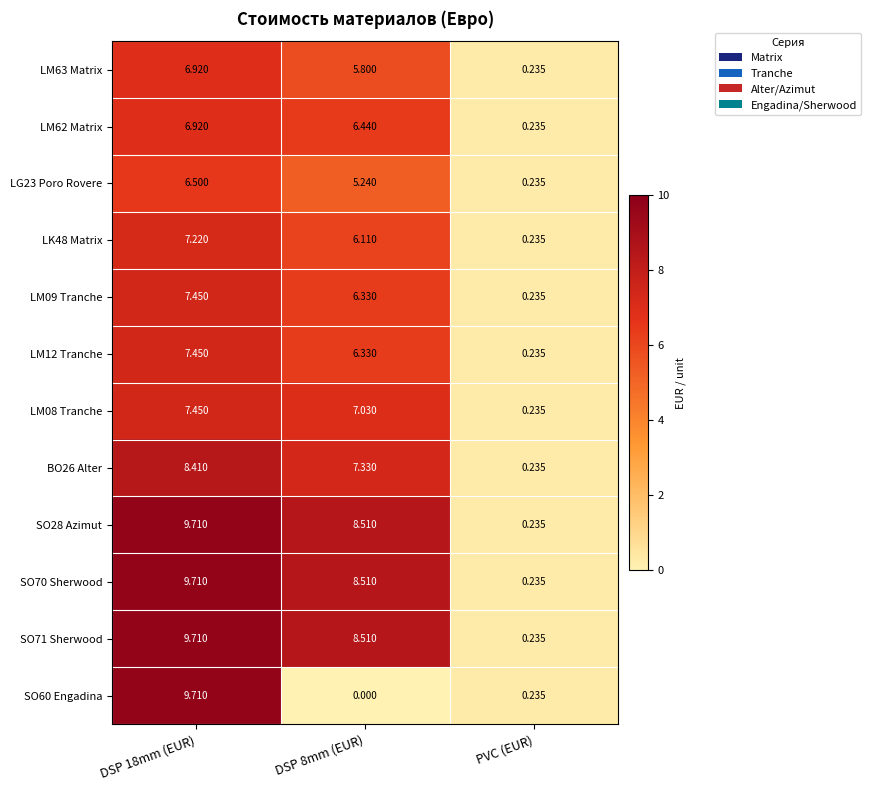

Is the value of SO28 Azimut at PVC (EUR) greater than the value of SO60 Engadina at DSP 8mm (EUR)?

Yes